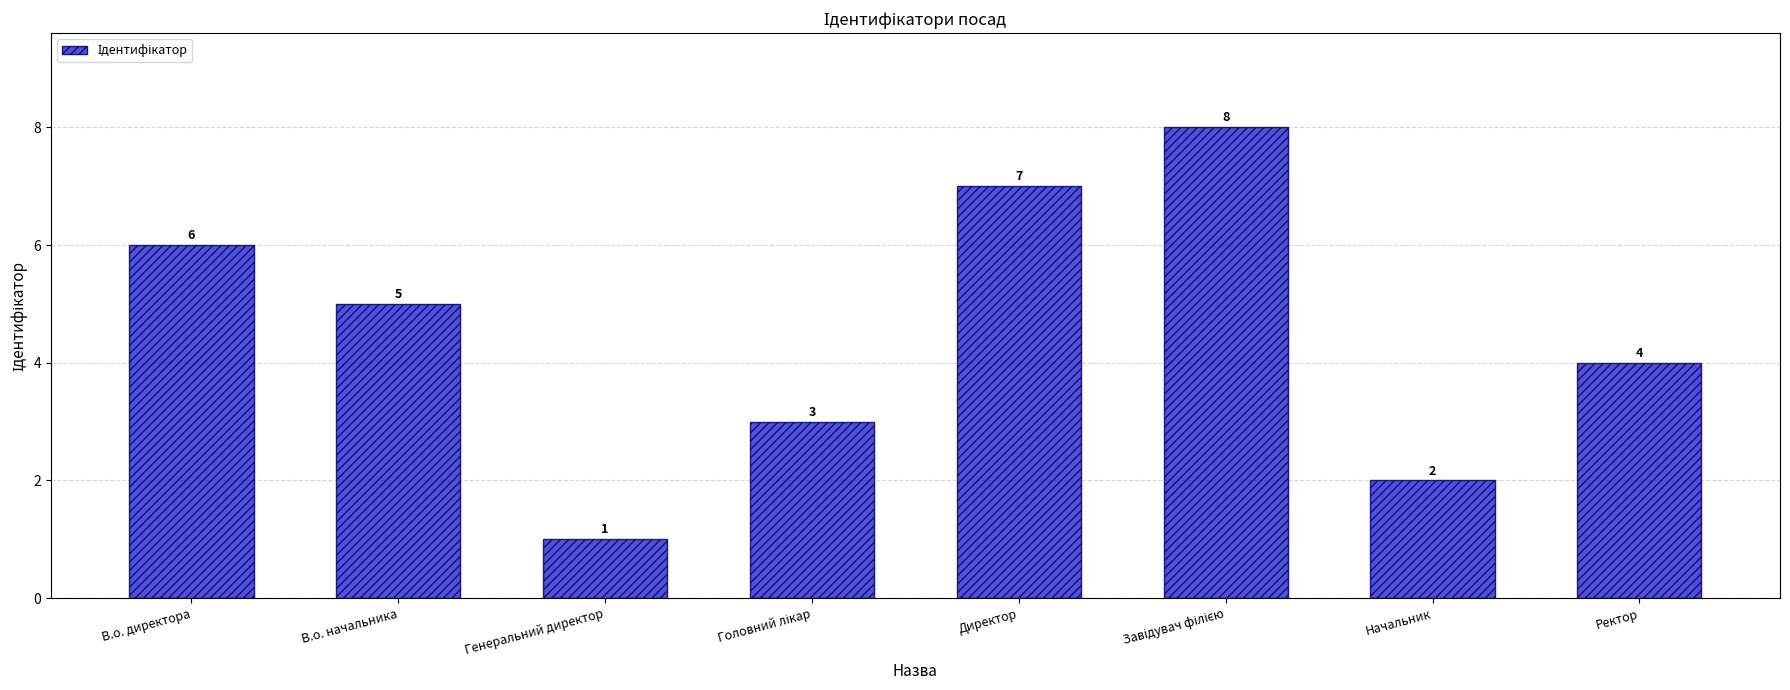

Does the chart contain any negative values?

No